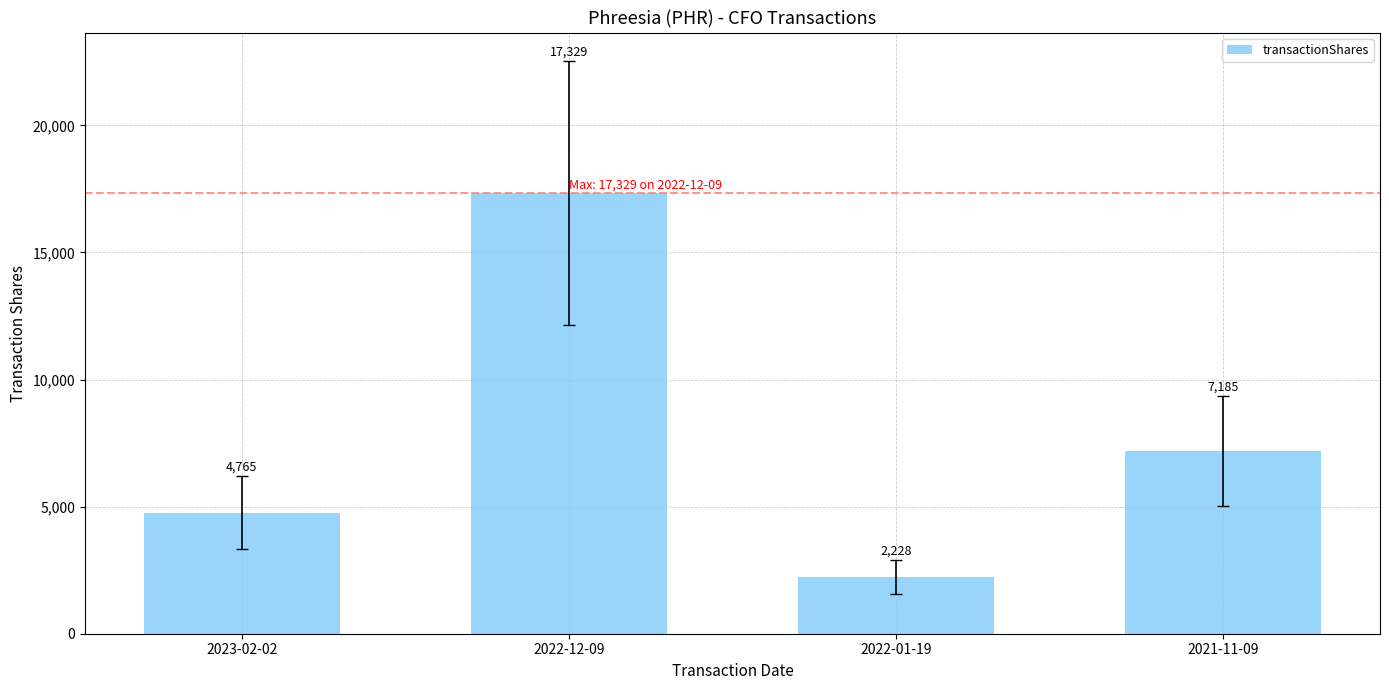

The chart shows a value of 4006 at 2022-01-19. True or false?

False